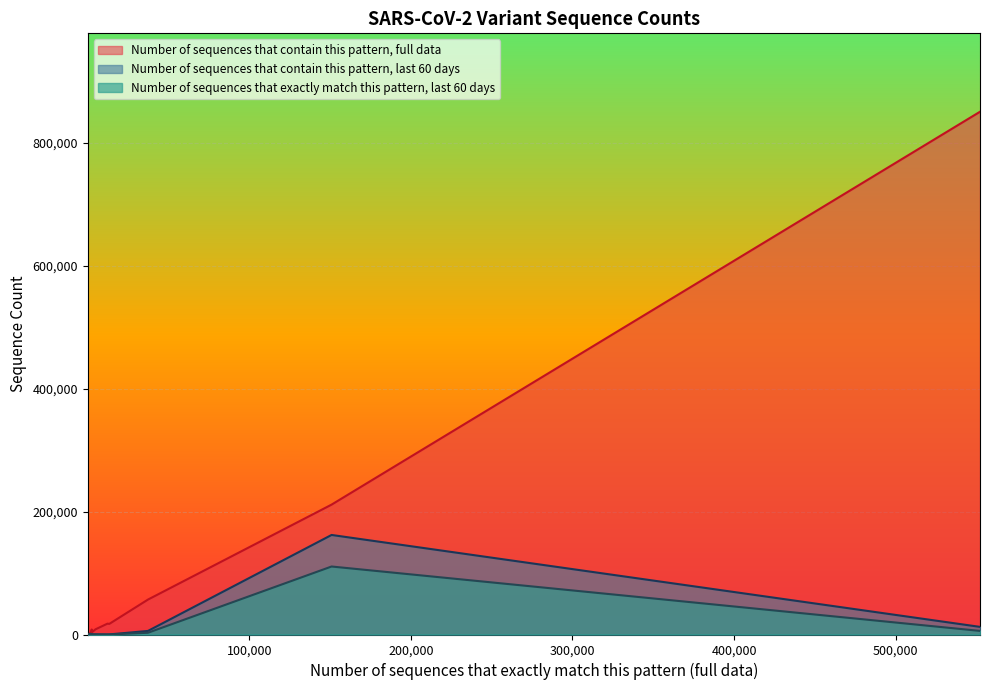

Rank the series by their maximum value, from lowest to highest.

Number of sequences that exactly match this pattern, last 60 days, Number of sequences that contain this pattern, last 60 days, Number of sequences that contain this pattern, full data